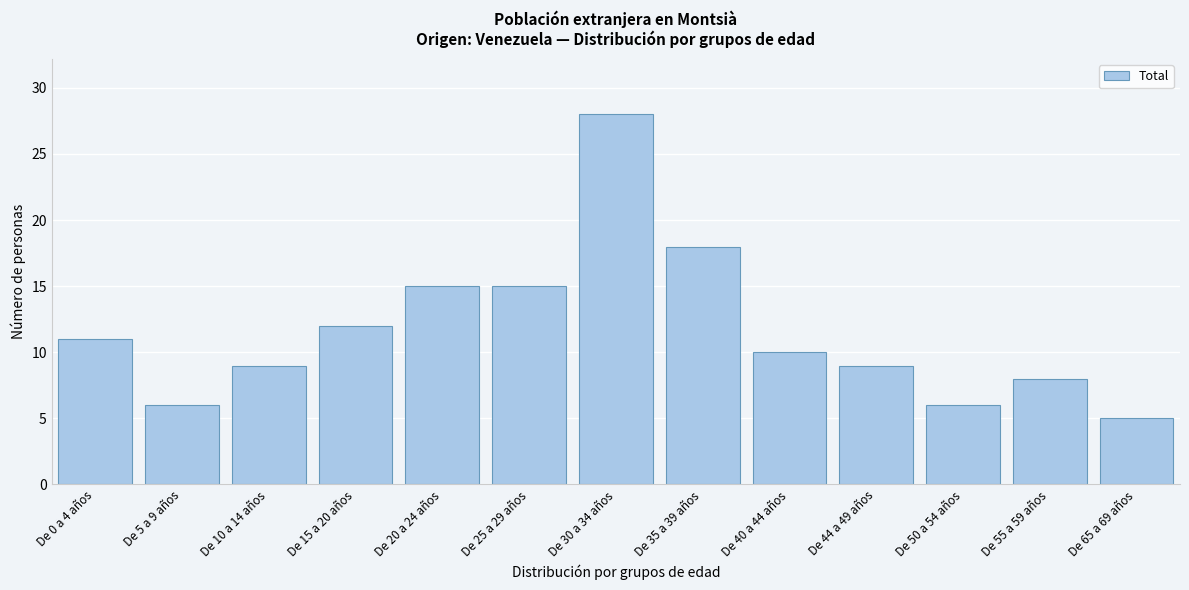

Reading right to left, what are all the values shown in this chart?

5	8	6	9	10	18	28	15	15	12	9	6	11